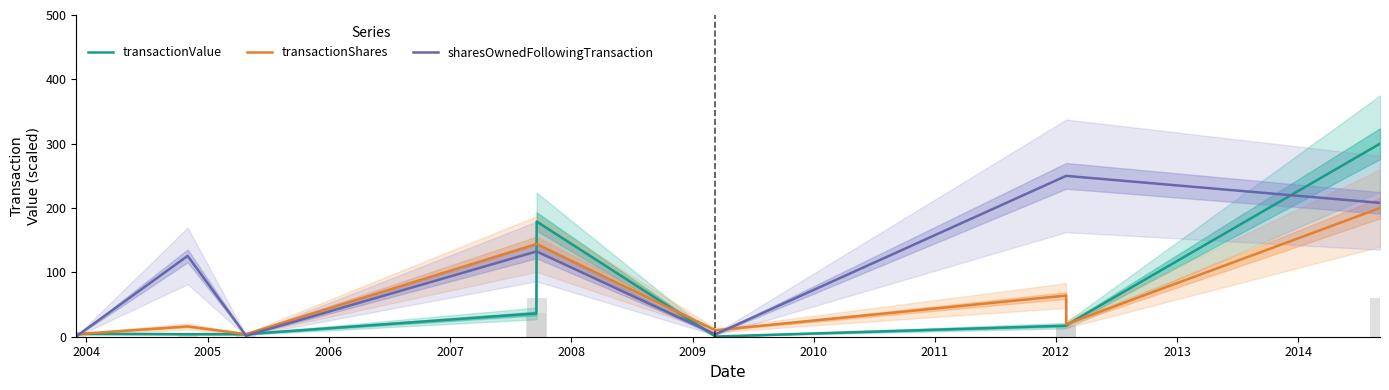

True or false: transactionValue has a value of 17.2 at 2009.

True